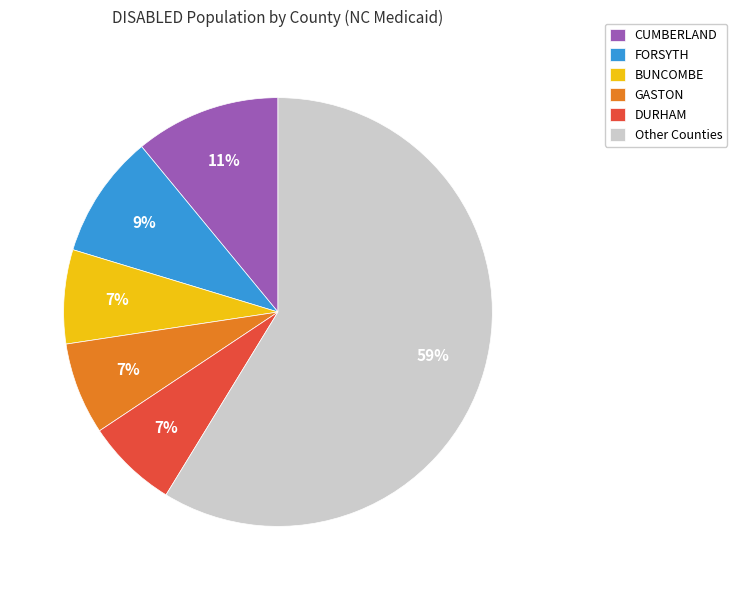

Is it true that GASTON is 7% of the pie?

True